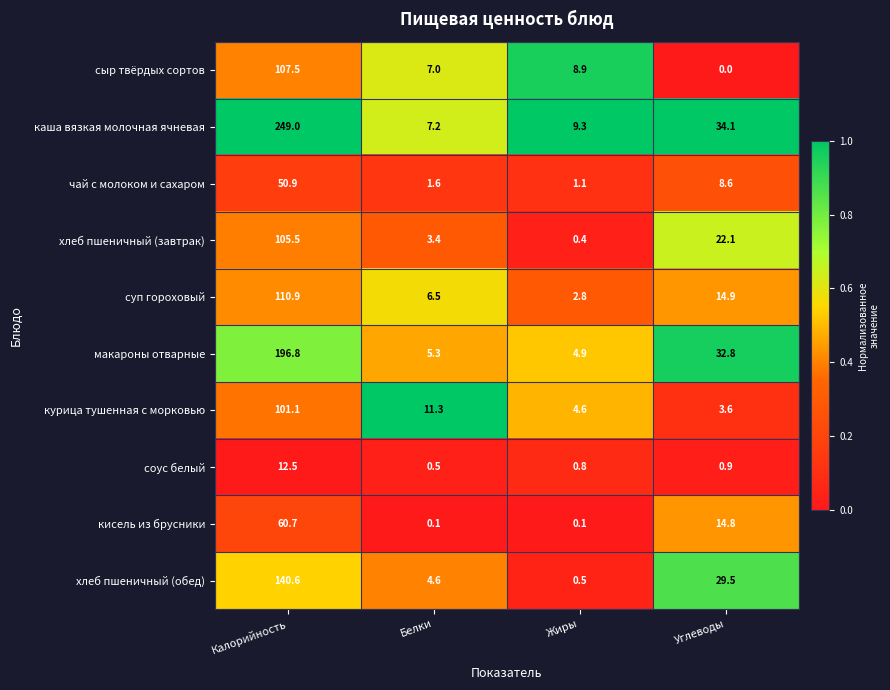

At how many categories does at least one series exceed 0?

4